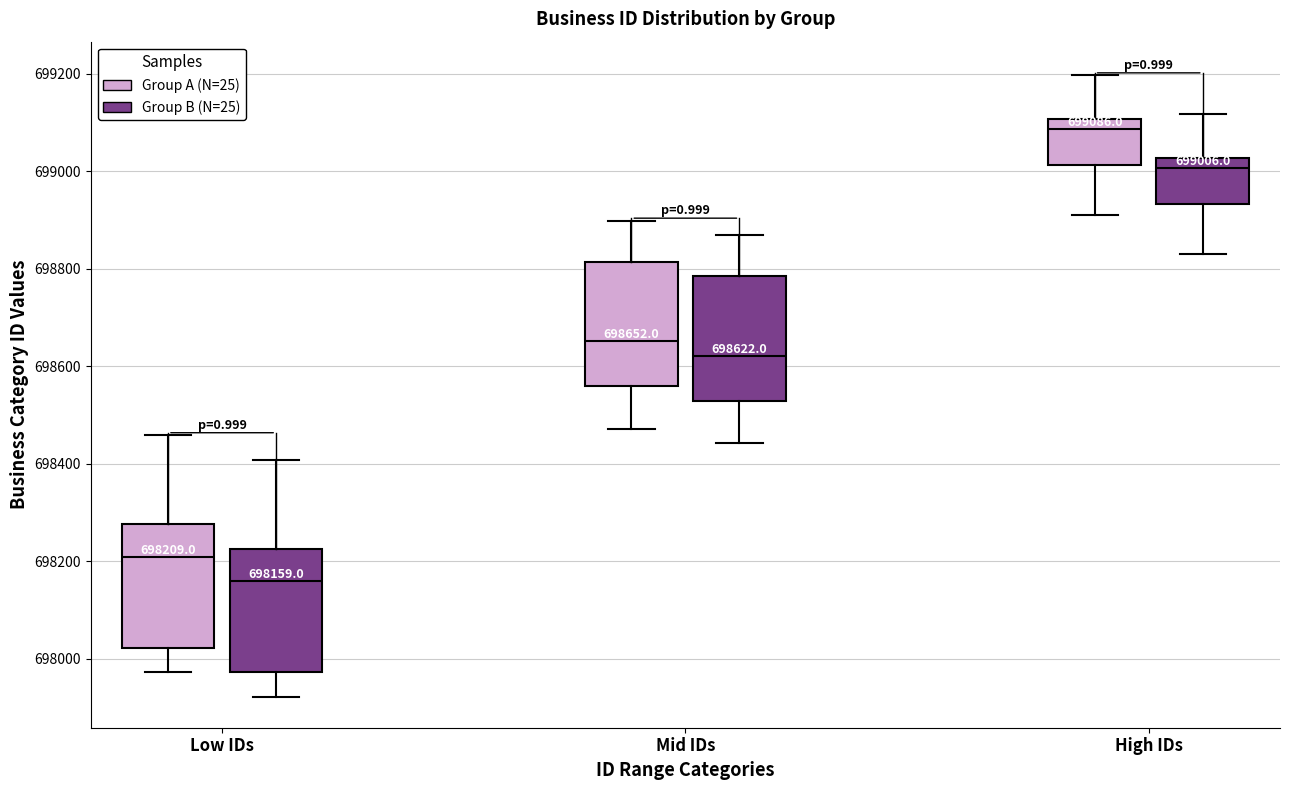

Which box has the highest median line?

High IDs (Group A (N=25))